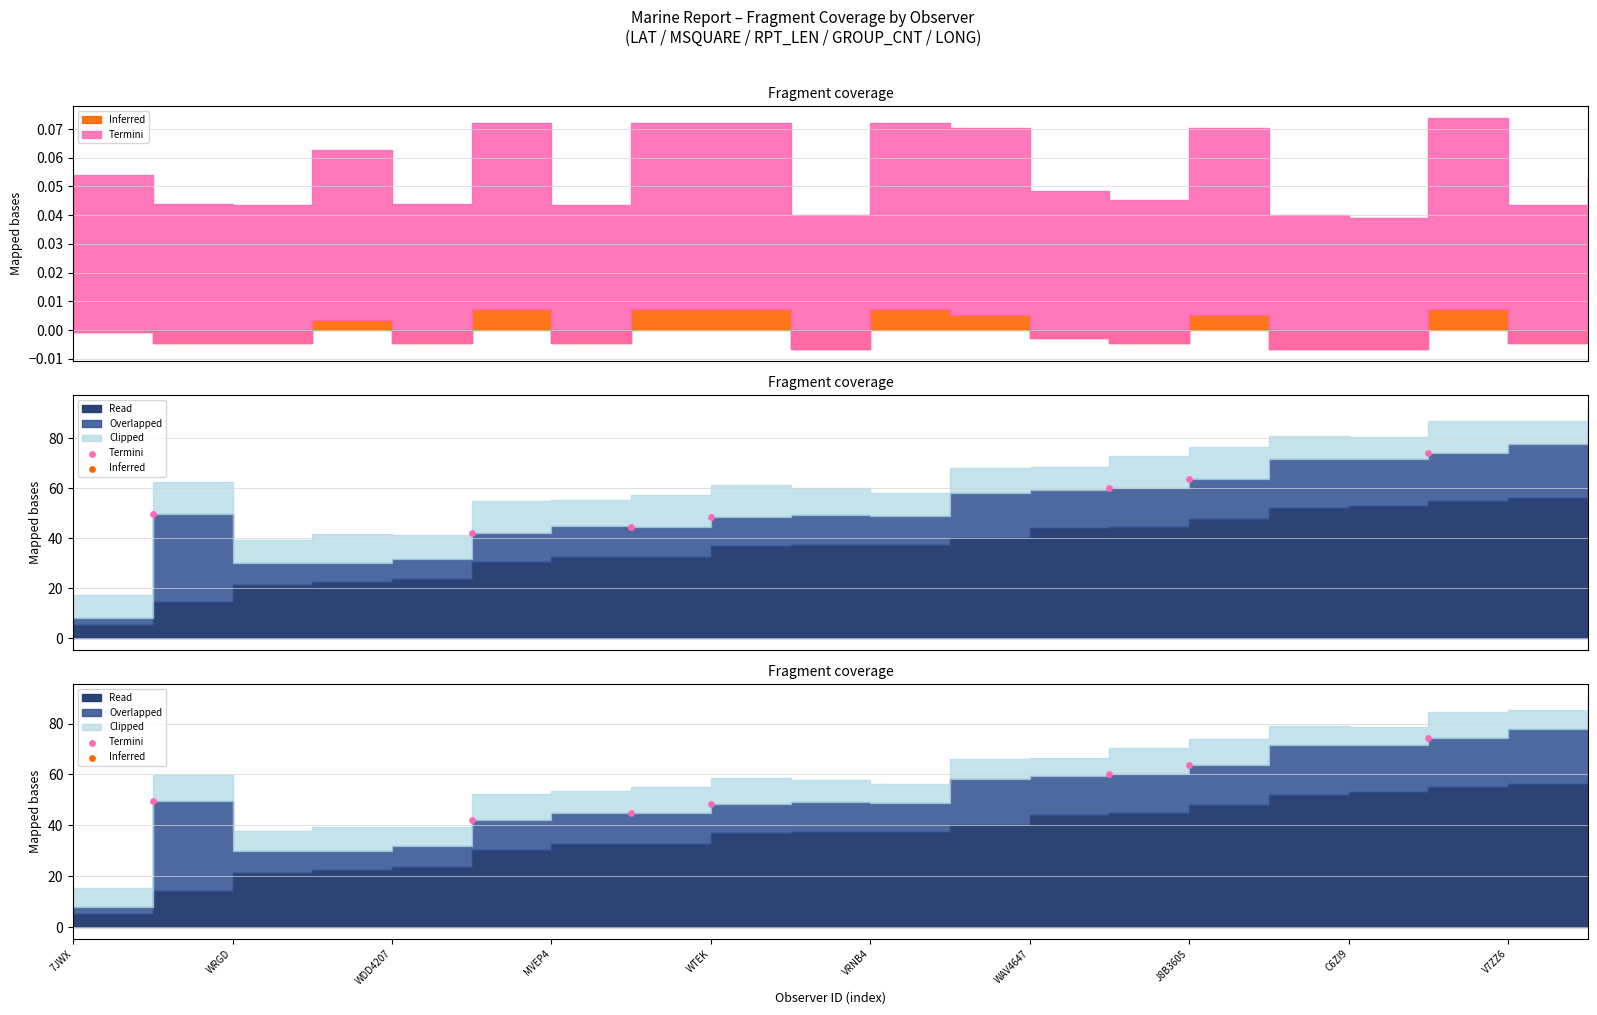

Between WAV4647 and MVEP4, which is larger?

WAV4647